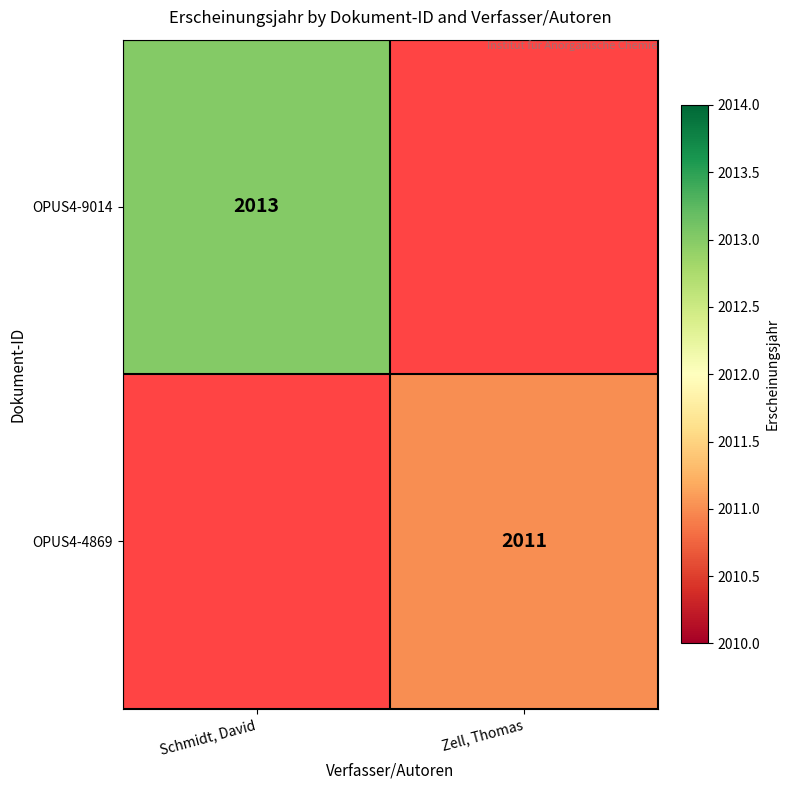

The value of OPUS4-9014 at Schmidt, David is 1063. True or false?

False